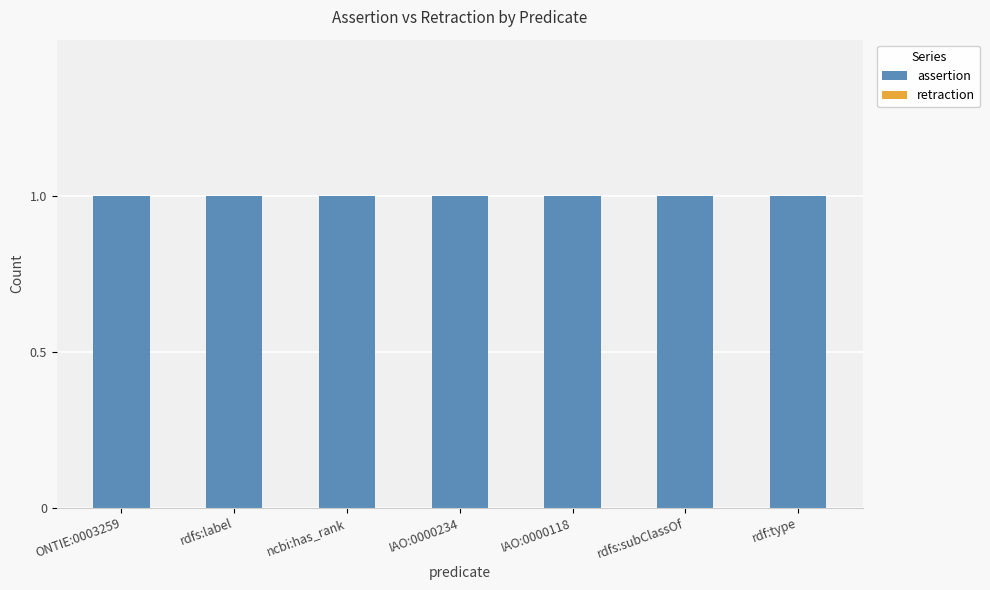

Between rdf:type and IAO:0000118, which is larger?

rdf:type